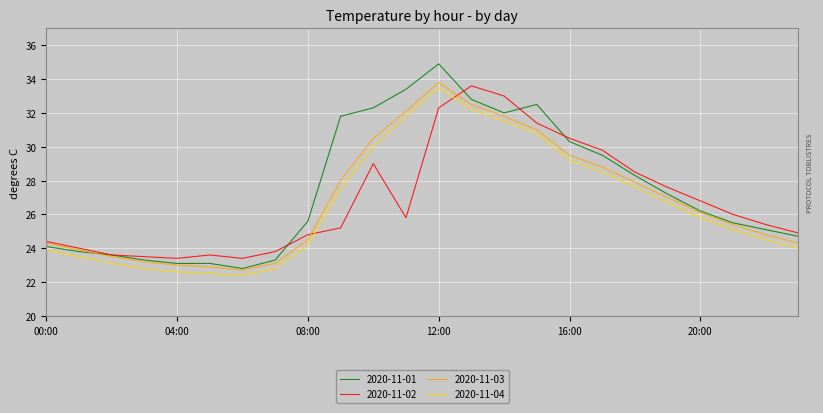

What is the greatest value displayed?

34.9